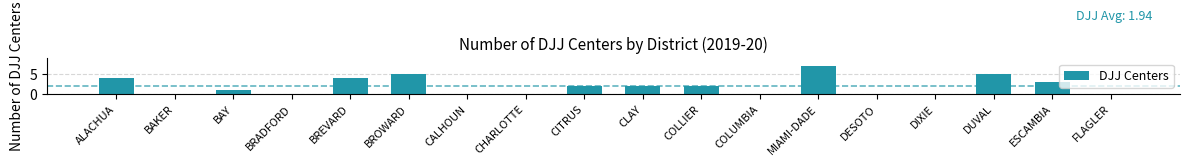

What is the ratio of the value at ESCAMBIA to the value at CITRUS?

1.5